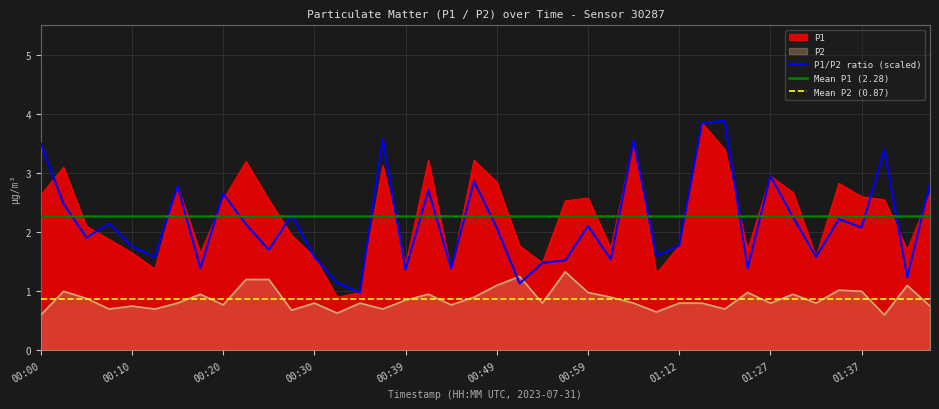

Between 00:00 and 01:19, which series saw the biggest shift?

P1